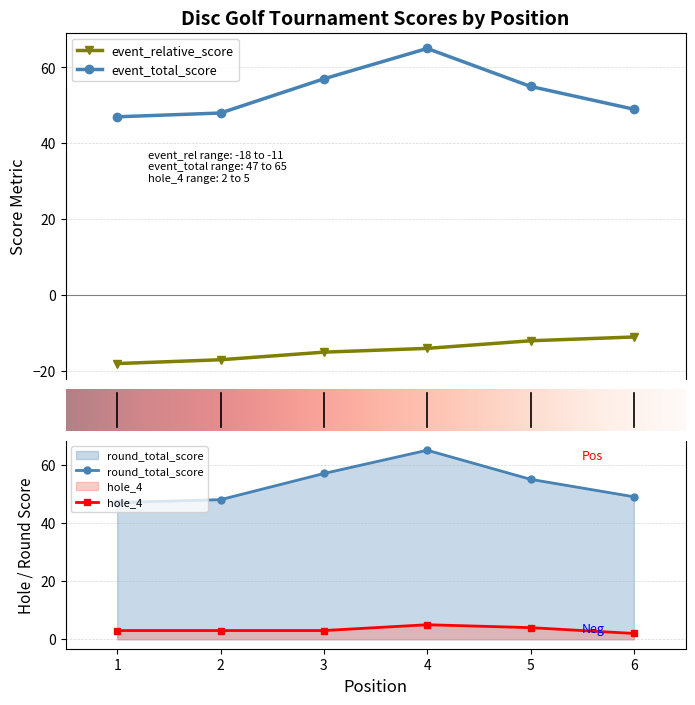

How many data points does each series have?

6